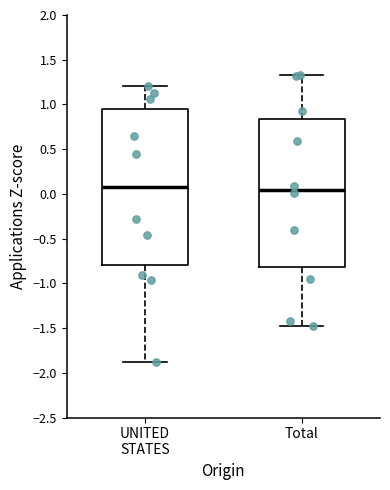

Comparing the boxes themselves (not the whiskers), which one is the tallest?

UNITED STATES